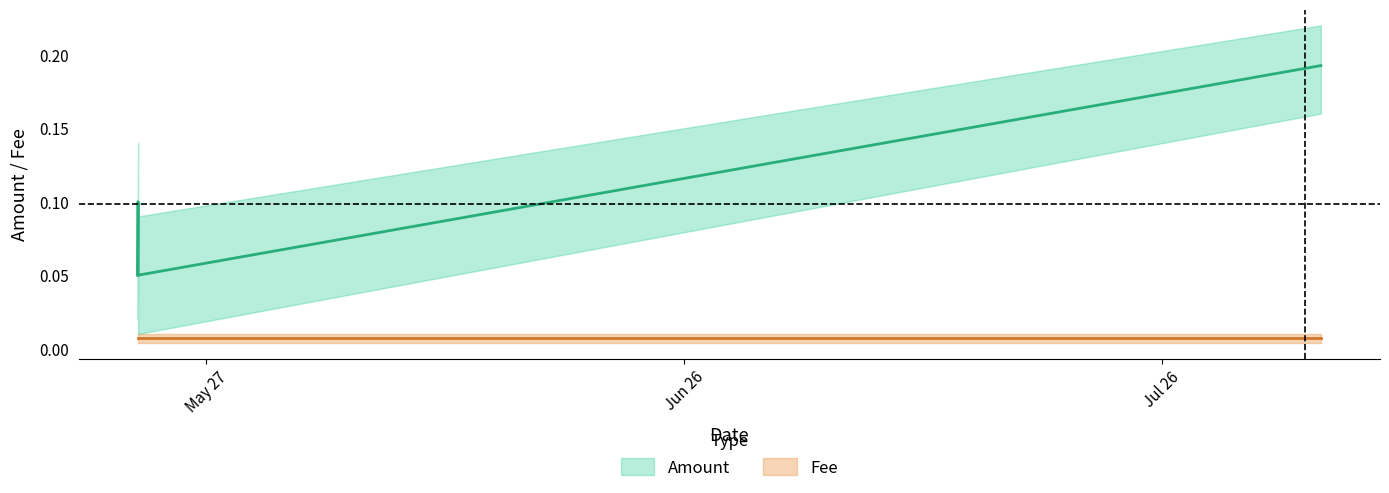

Reading right to left, transcribe all the data shown in this chart.

2019-08-04 23:30:20=0.2	2019-05-22 17:41:48=0.1	2019-05-22 17:41:09=0.1	2019-05-22 17:11:16=0.1